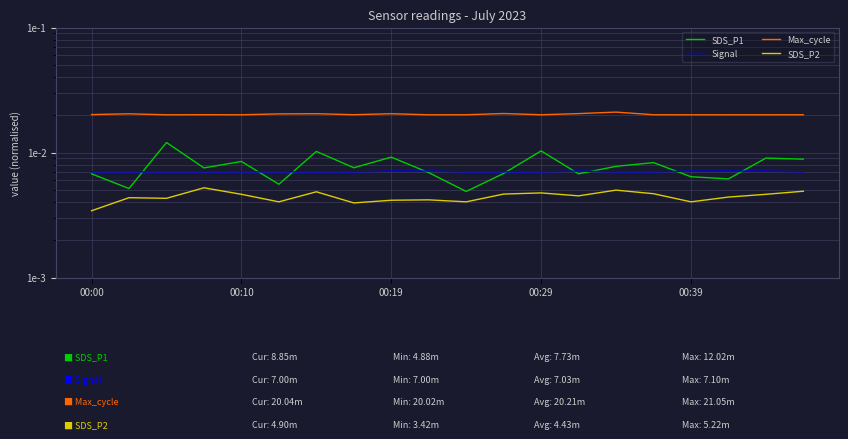

The value of SDS_P1 at 7 is 0.0. True or false?

True